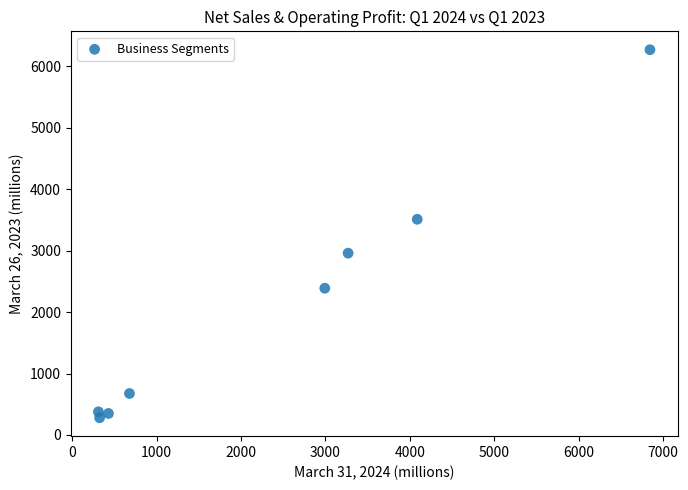

What Y value in the scatter plot is closest to 3274?

3510